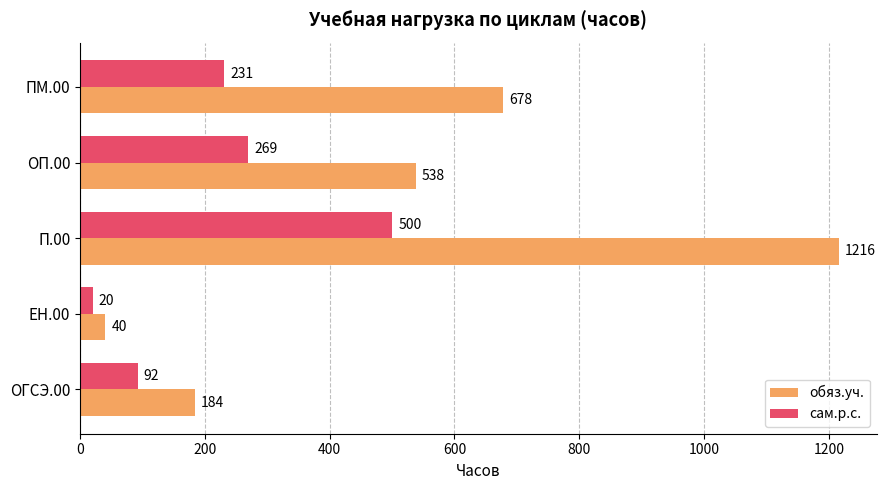

Rank the series by their maximum value, from lowest to highest.

сам.р.с., обяз.уч.